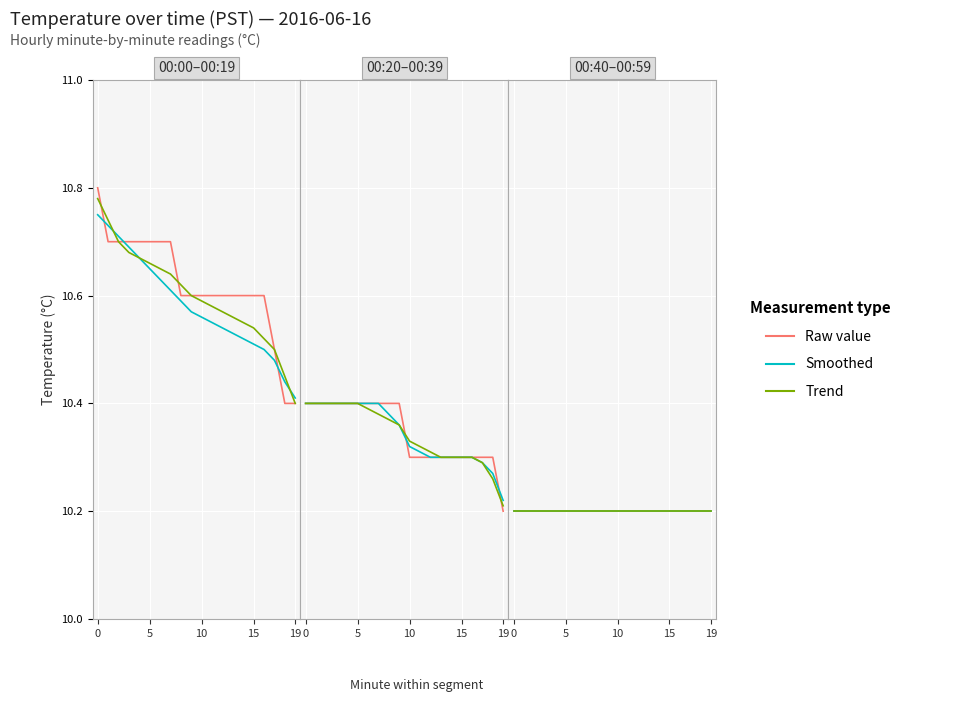

What is the maximum value for Min 20?

10.4